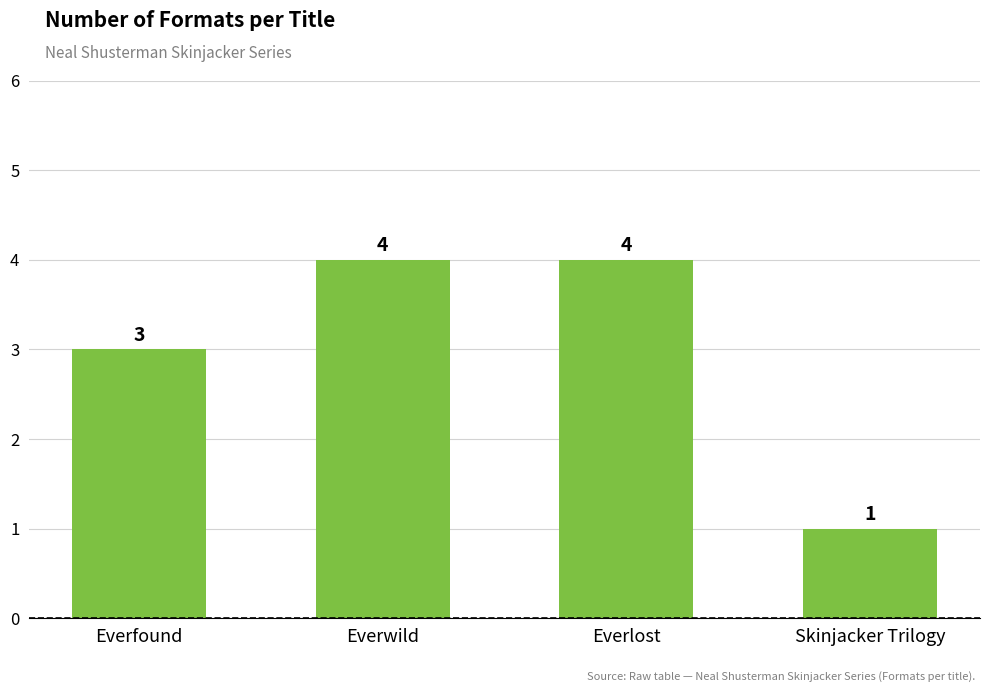

Between Everfound and Everwild, which is larger?

Everwild